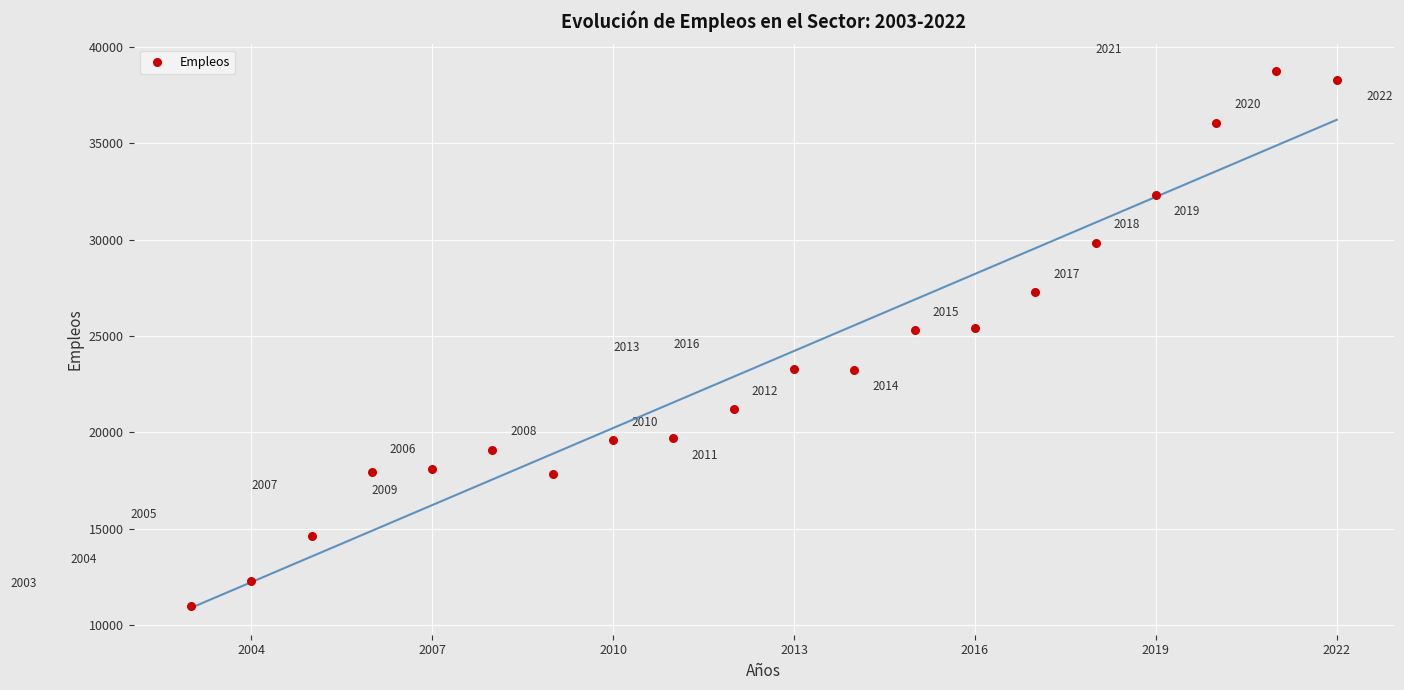

What Y value in the scatter plot is closest to 24876?

25293